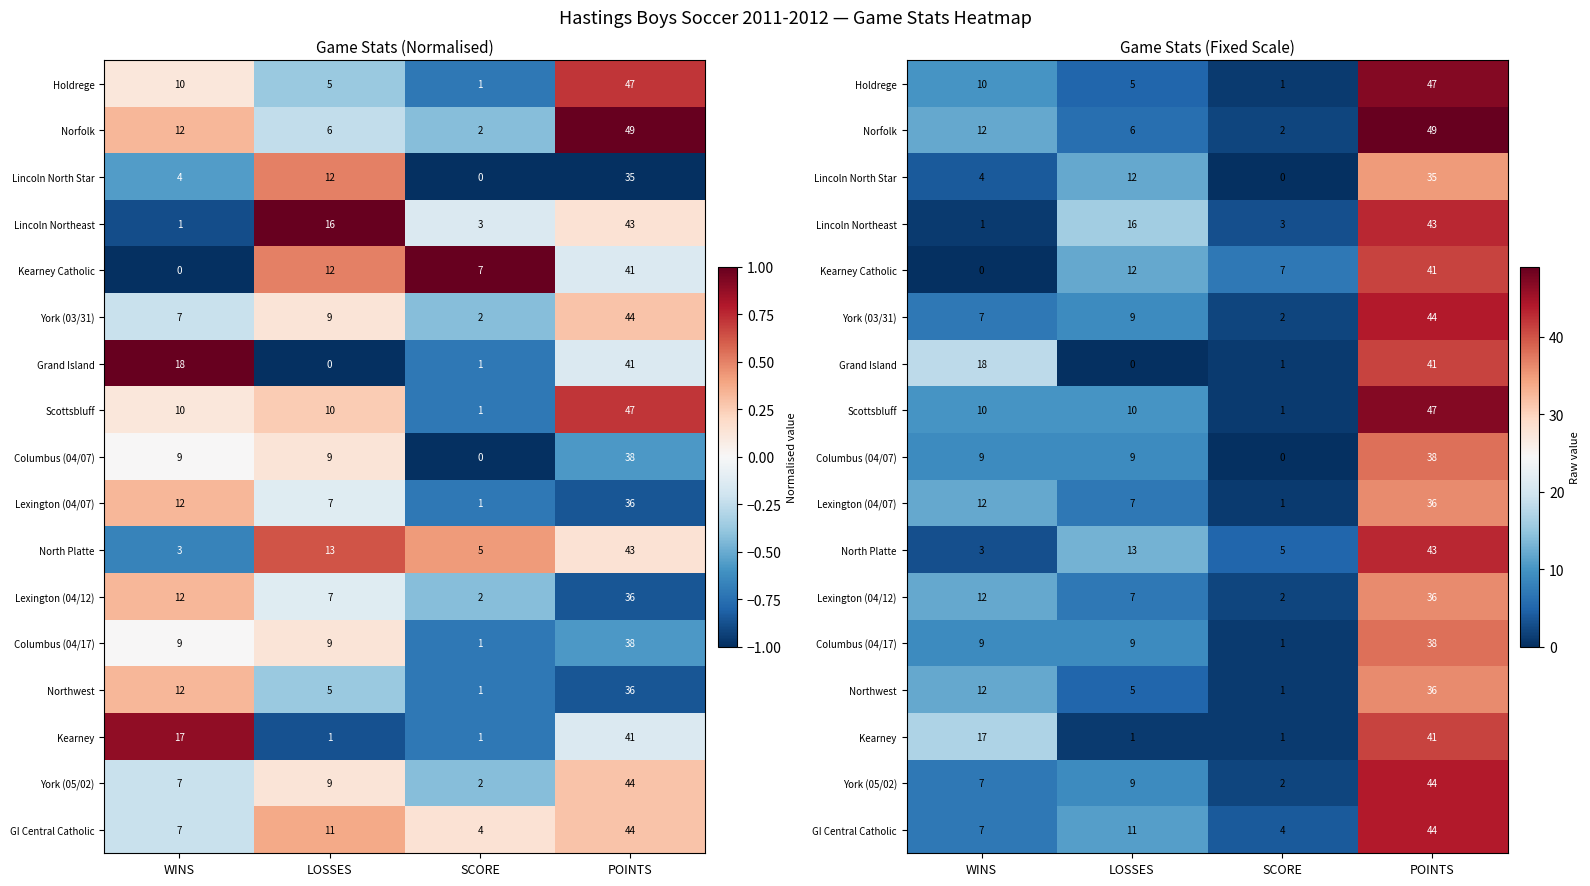

True or false: Holdrege has a value of 9 at LOSSES.

False